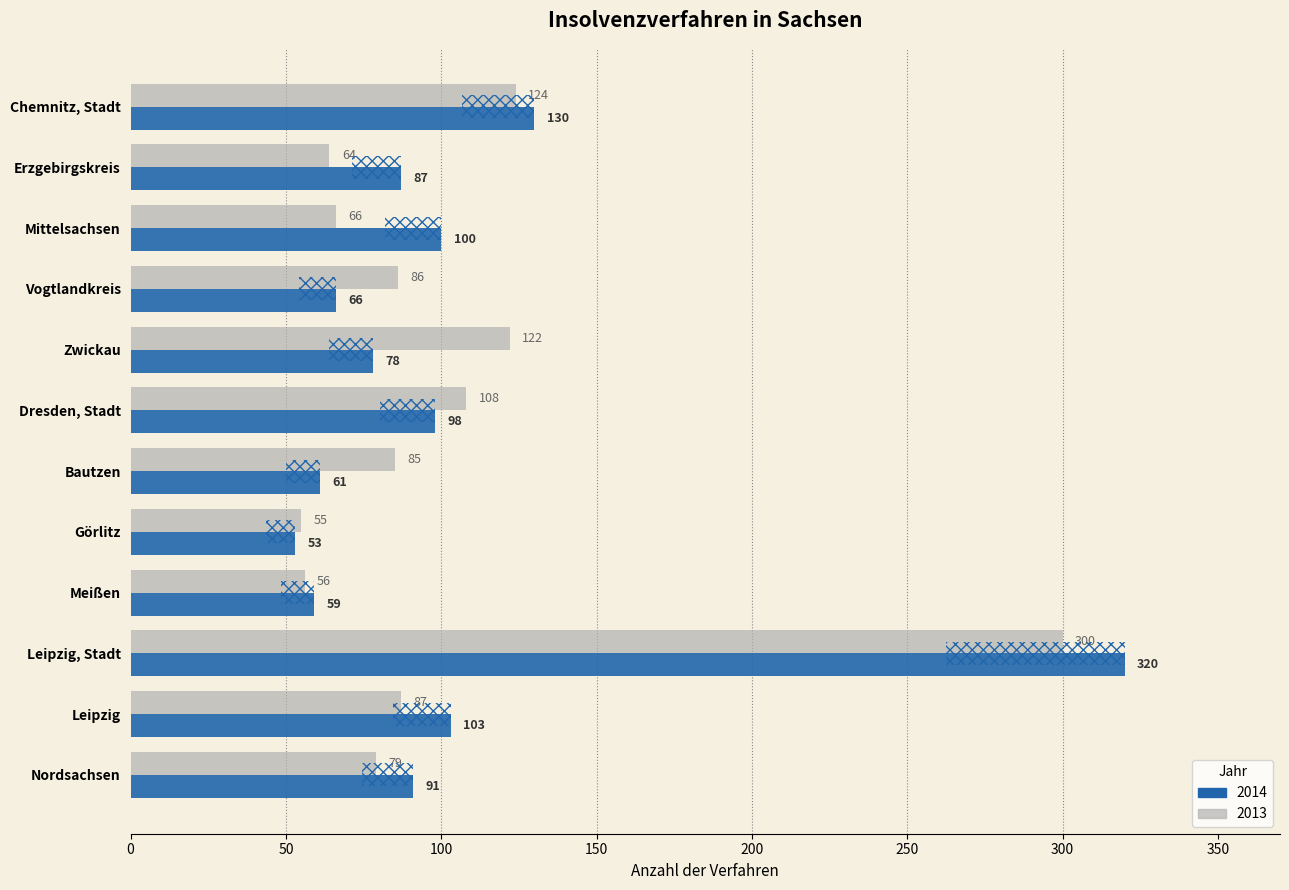

Rank the series by their average value, from lowest to highest.

Insgesamt 2013, Insgesamt 2014